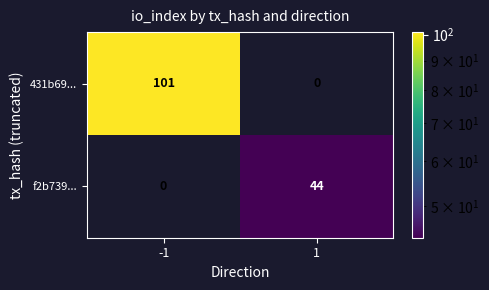

At how many categories does at least one series exceed 58?

1